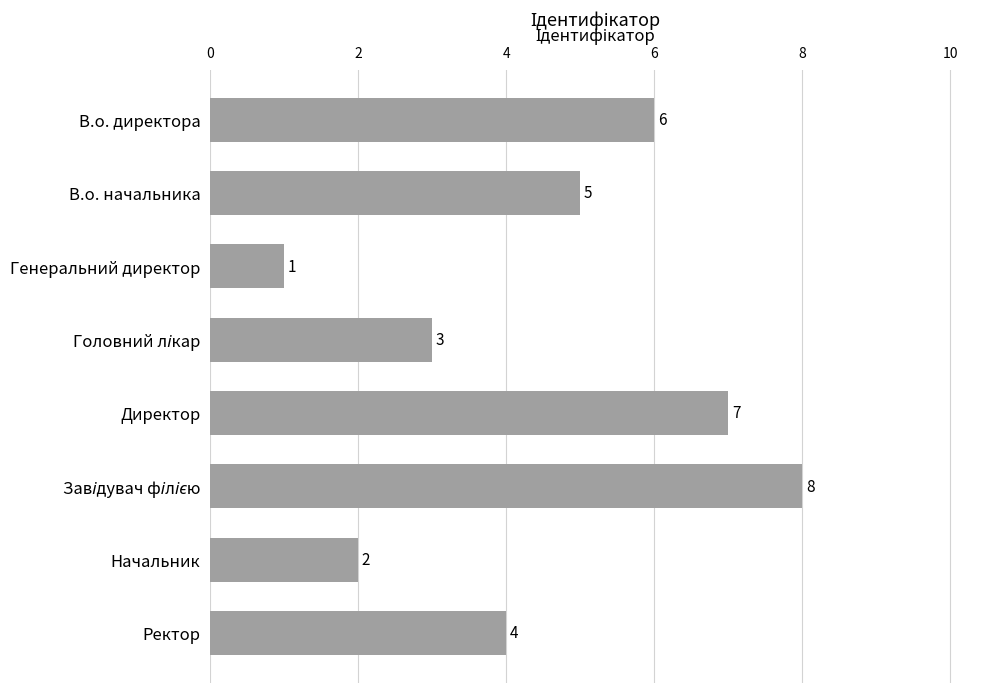

What position from the top is В.о. директора?

1